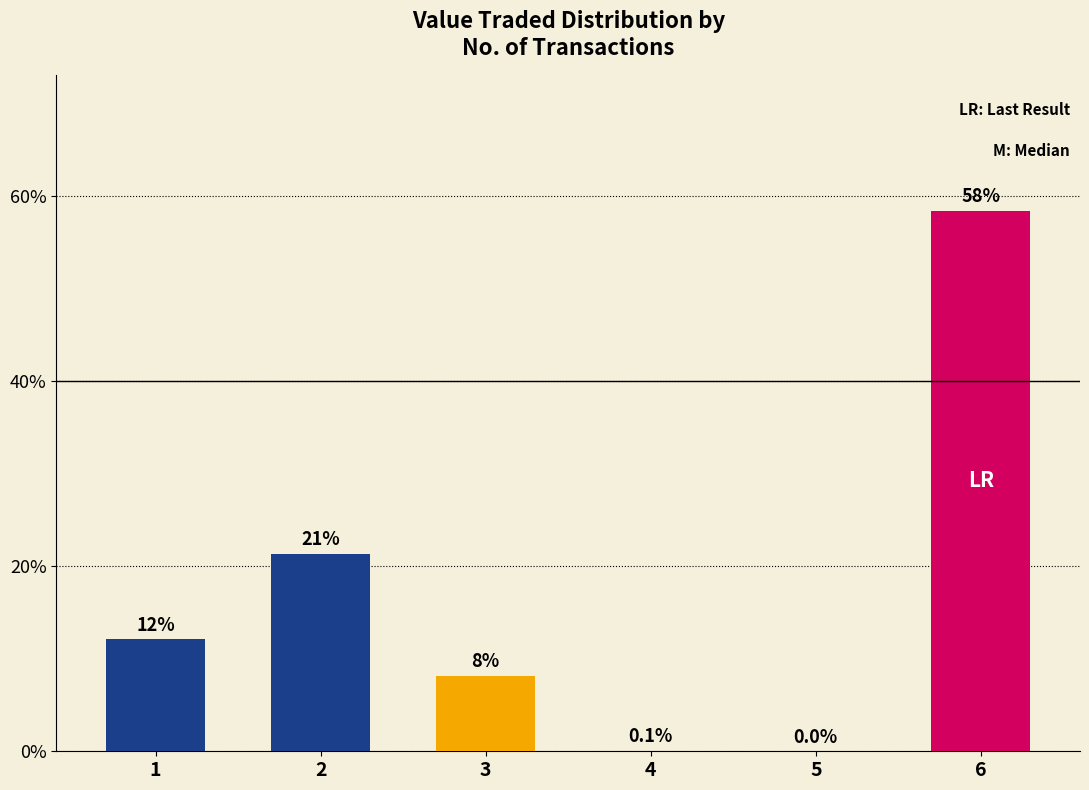

Where does the data first go above 12?

1